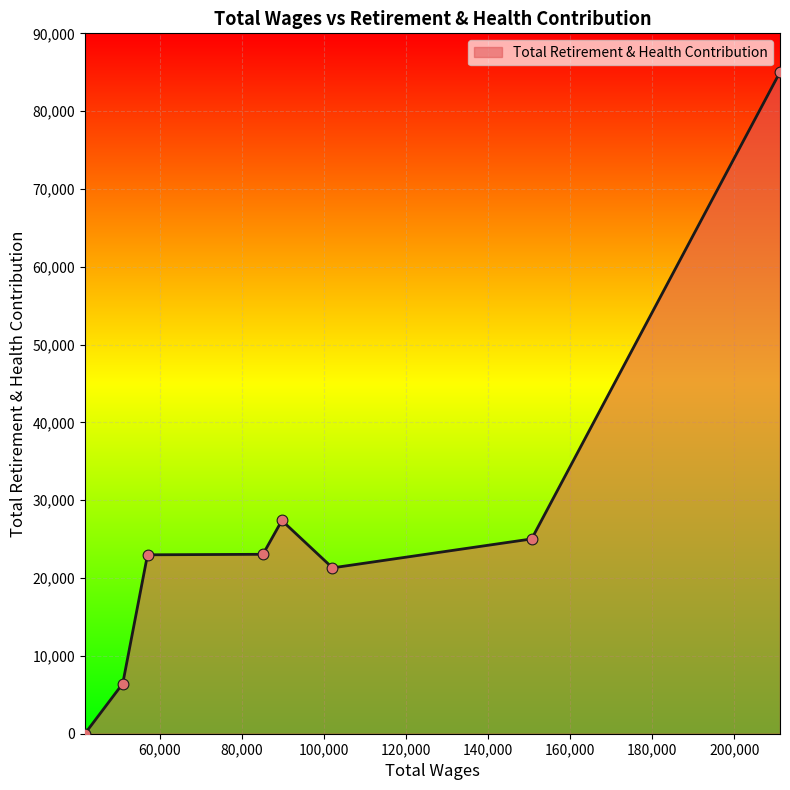

What is the greatest value displayed?

85017